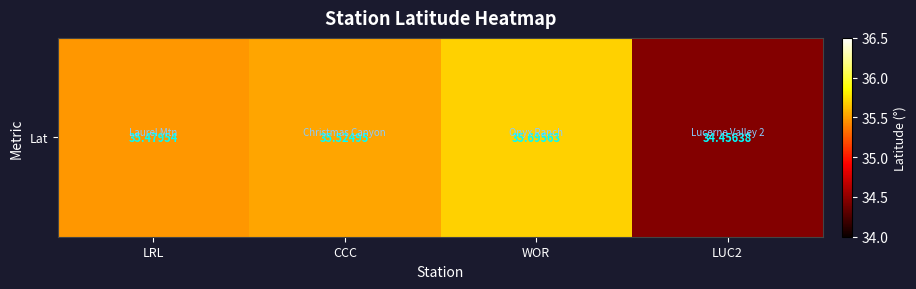

Where does the data first go above 35?

LRL